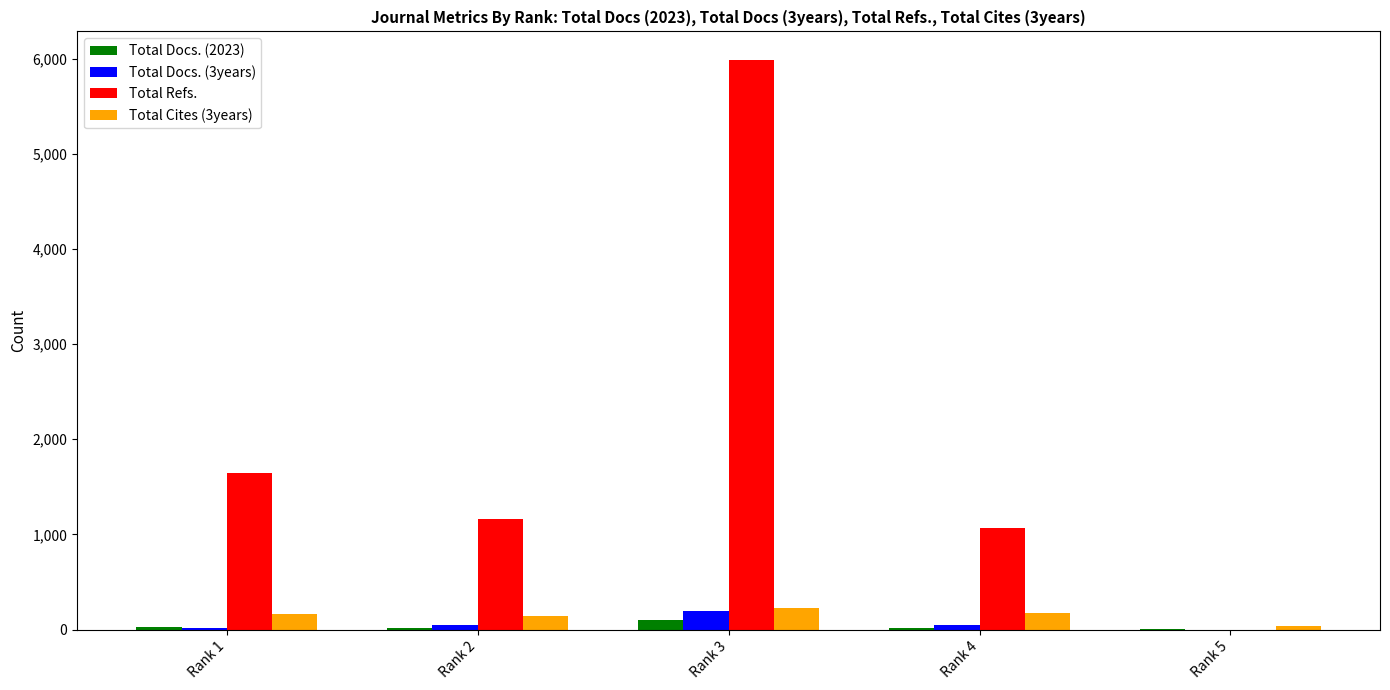

Is it true that Total Refs. equals 1555 at Rank 2?

False